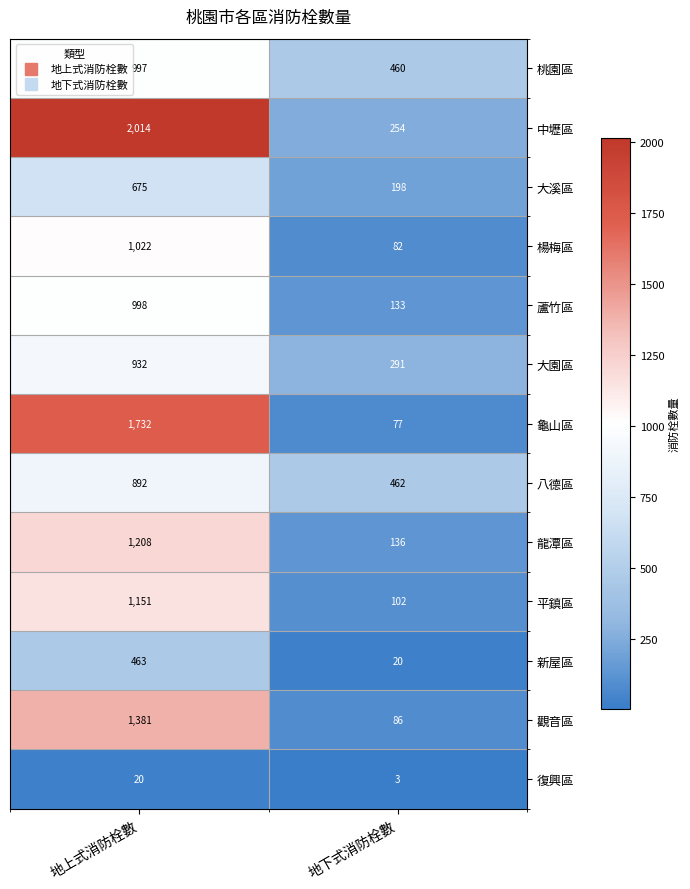

True or false: 龜山區 has a value of 77 at 地下式消防栓數.

True